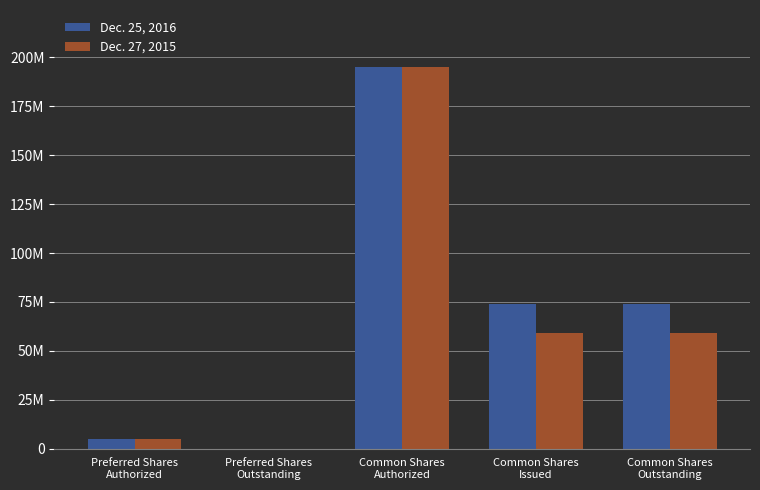

Is the value of Dec. 27, 2015 at Common Shares
Outstanding greater than the value of Dec. 25, 2016 at Preferred Shares
Authorized?

Yes